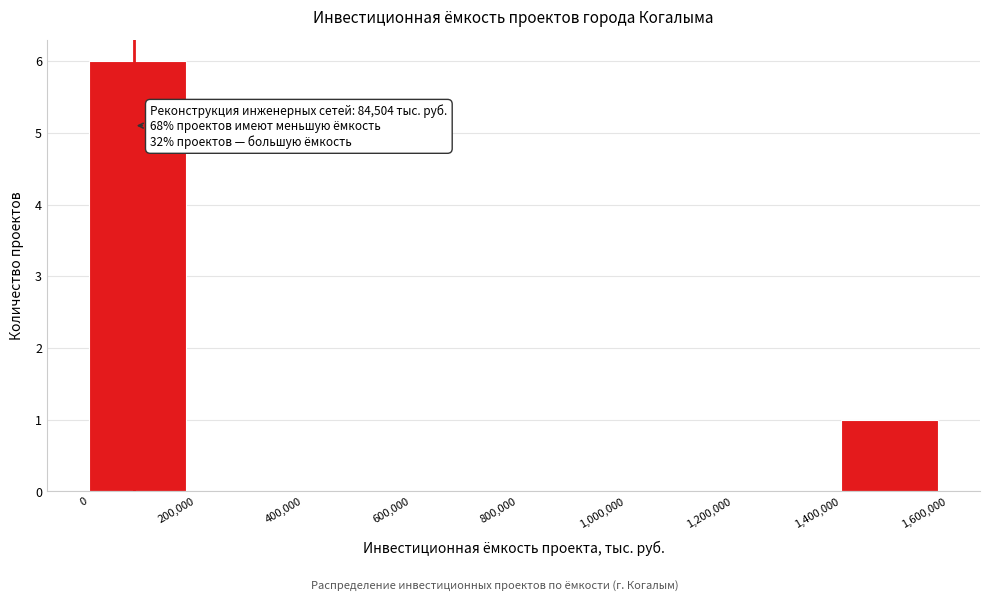

Which range on the x-axis has the tallest bar?

0 to 200000